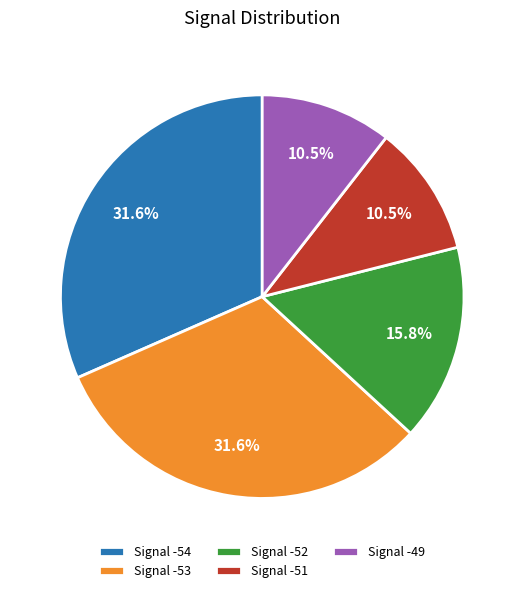

Is there a majority slice in this chart?

No